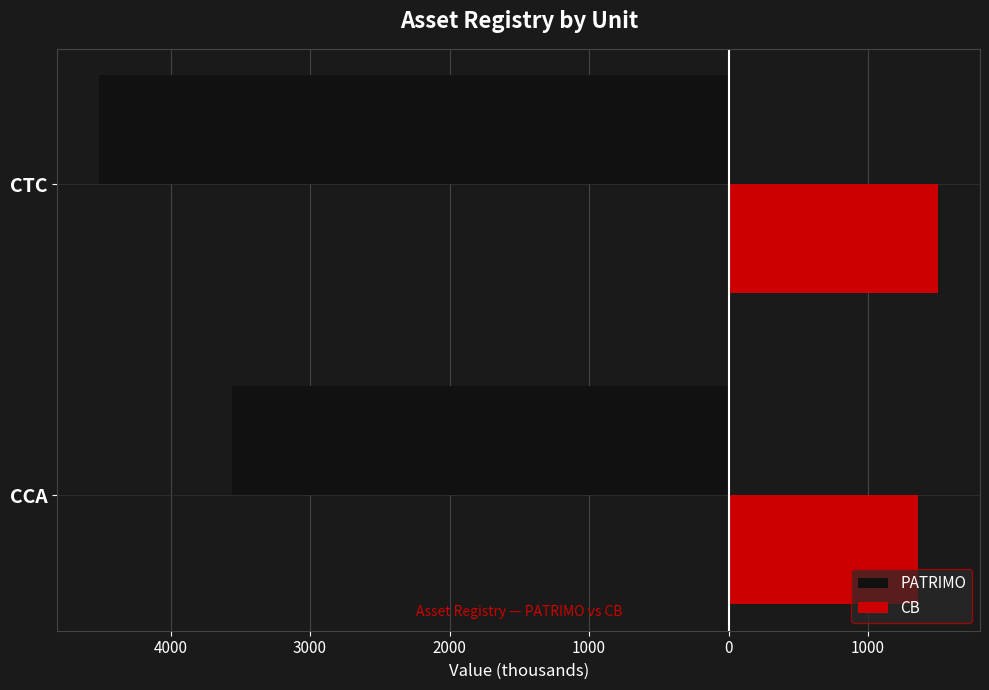

List the series in order of their overall mean, highest first.

CB, PATRIMO